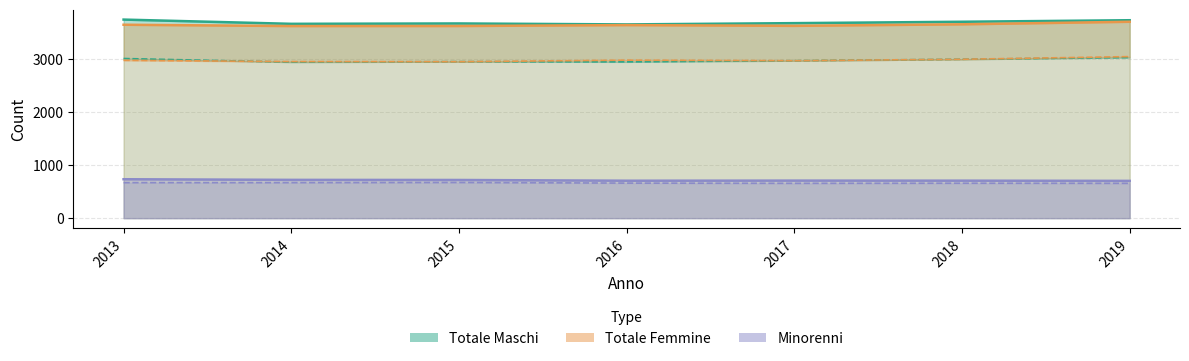

What is the greatest value displayed?

3744